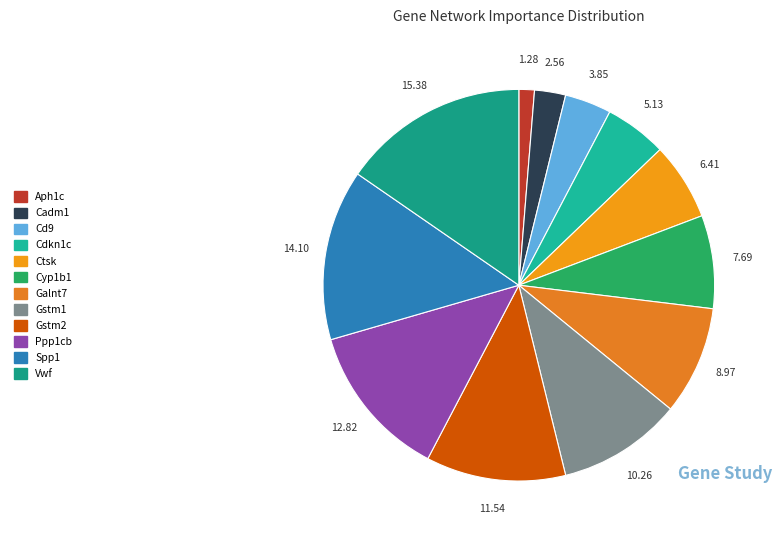

To the nearest percent, what is the combined percentage of Spp1 and Cyp1b1?

22%